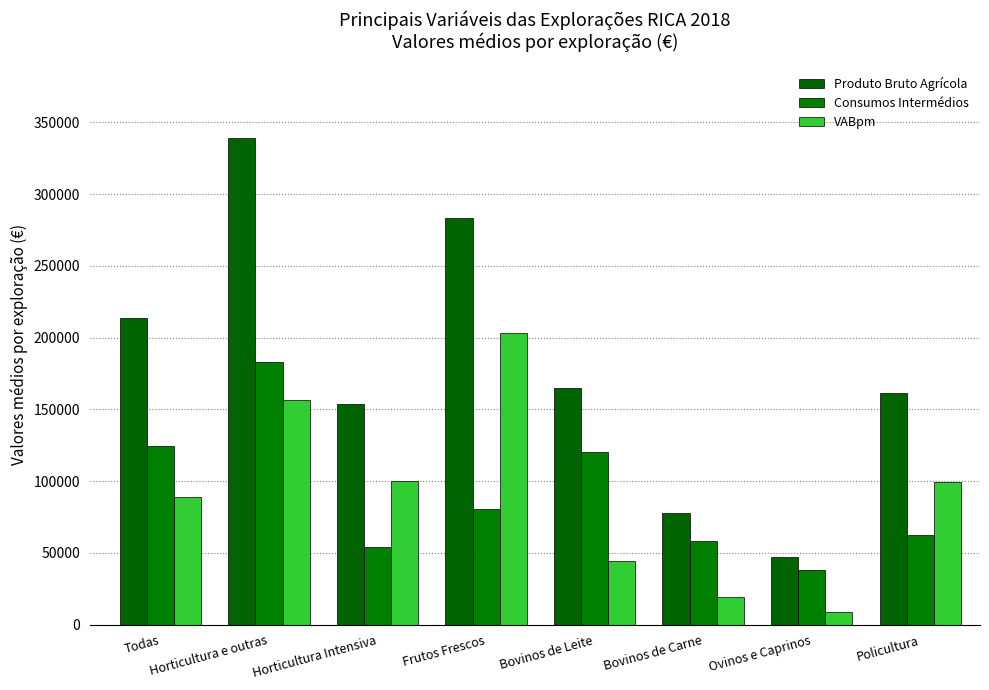

Which category has the highest value across all series?

Horticultura e outras